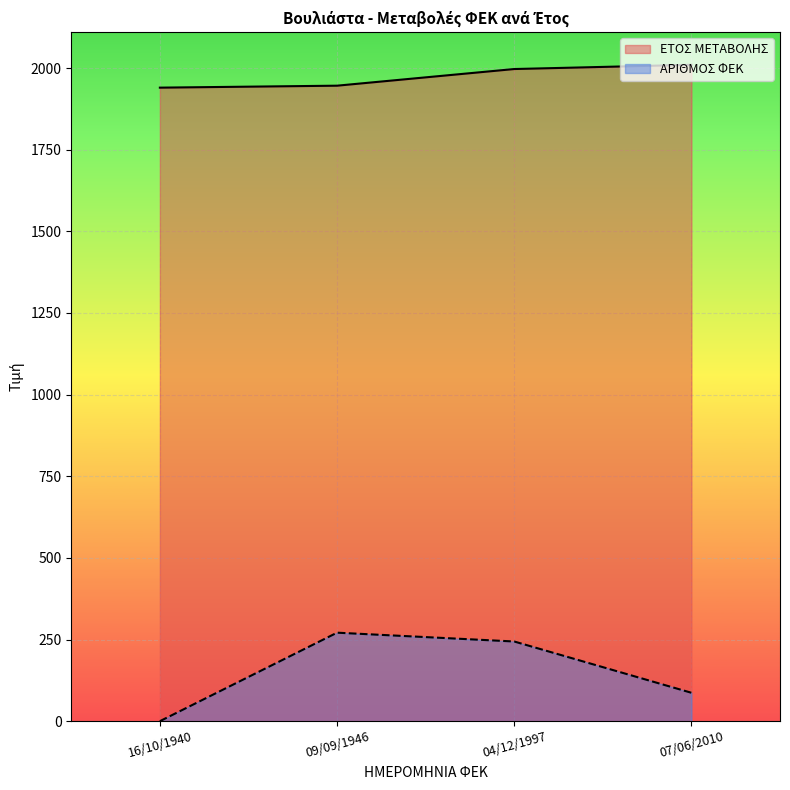

How many lines are shown in the chart?

2